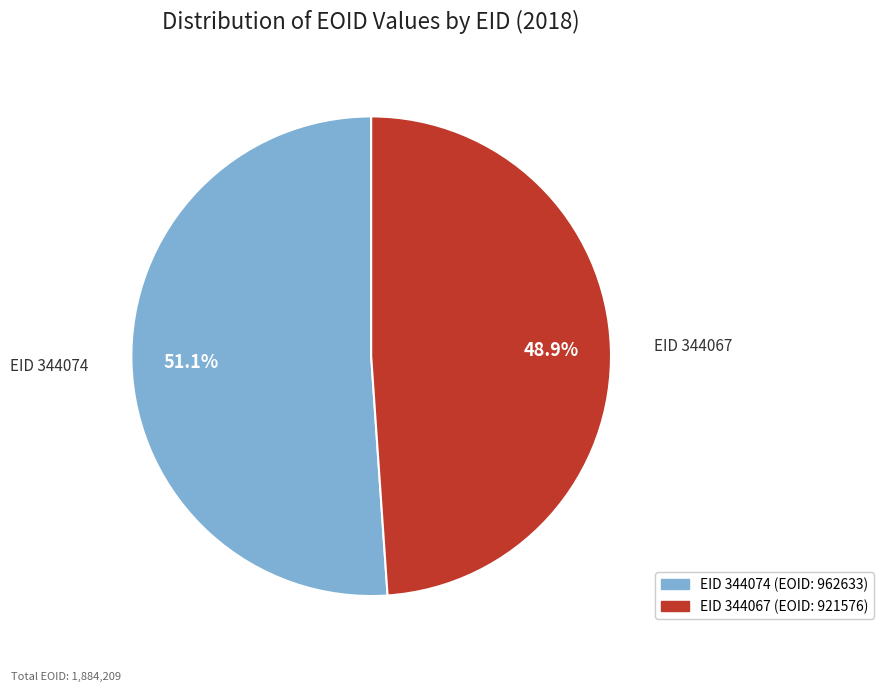

How many slices are in this pie chart?

2